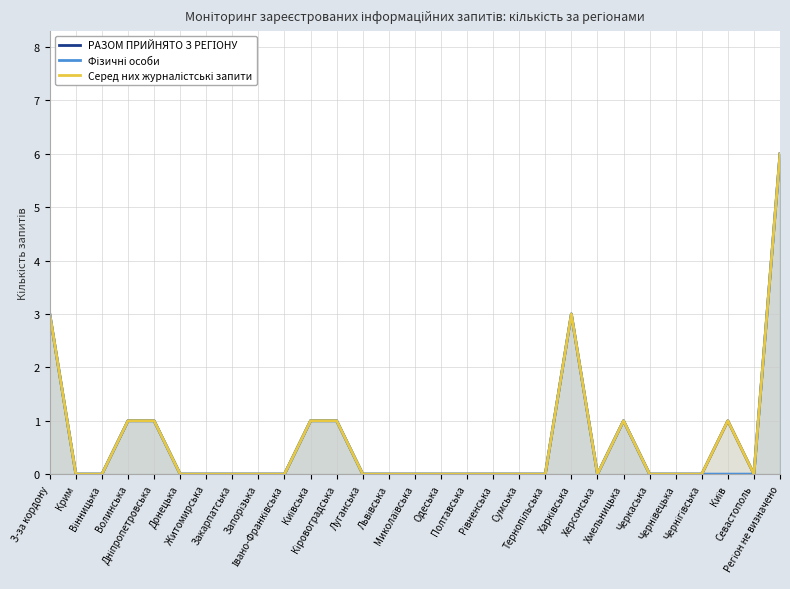

Reading left to right, extract all data points from this chart.

РАЗОМ ПРИЙНЯТО З РЕГІОНУ: 3	0	0	1	1	0	0	0	0	0	1	1	0	0	0	0	0	0	0	0	3	0	1	0	0	0	1	0	6
Фізичні особи: 3	0	0	1	1	0	0	0	0	0	1	1	0	0	0	0	0	0	0	0	3	0	1	0	0	0	0	0	6
Серед них журналістські запити: 3	0	0	1	1	0	0	0	0	0	1	1	0	0	0	0	0	0	0	0	3	0	1	0	0	0	1	0	6